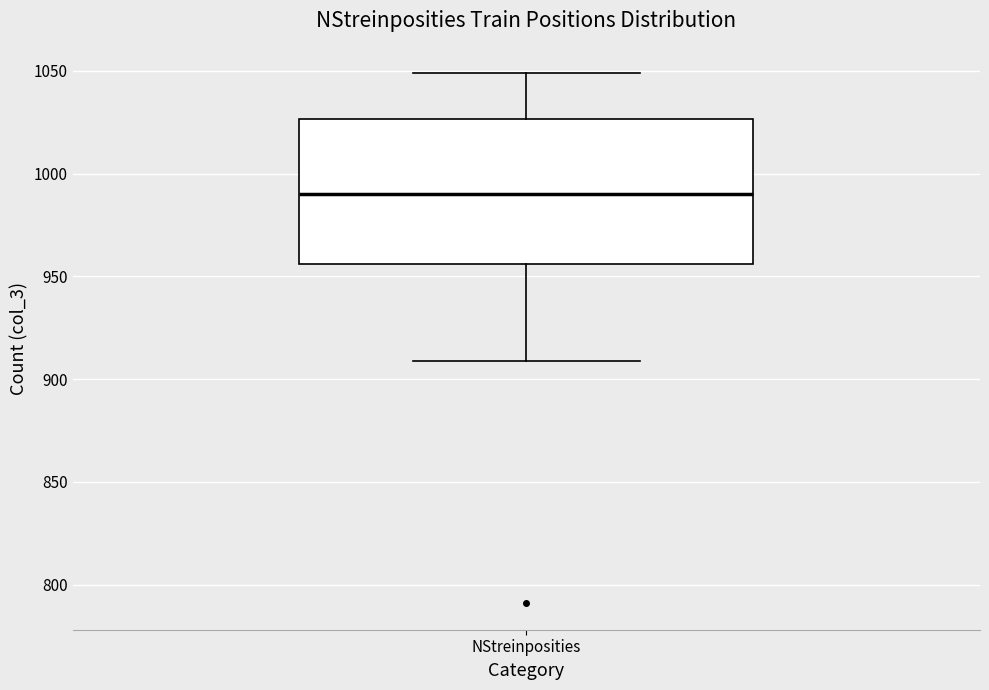

Transcribe this box plot: give where the median line is, the range the box spans, and where the two whiskers end, as read against the y-axis. The values are not printed on the chart, so give them approximately, as read against the axis.

median 990, box 955 to 1025, whiskers 910 to 1050